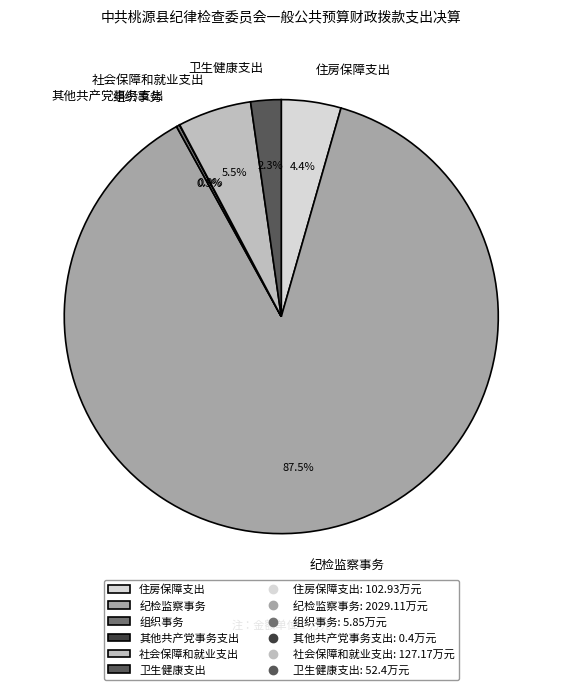

Which category accounts for the majority?

纪检监察事务